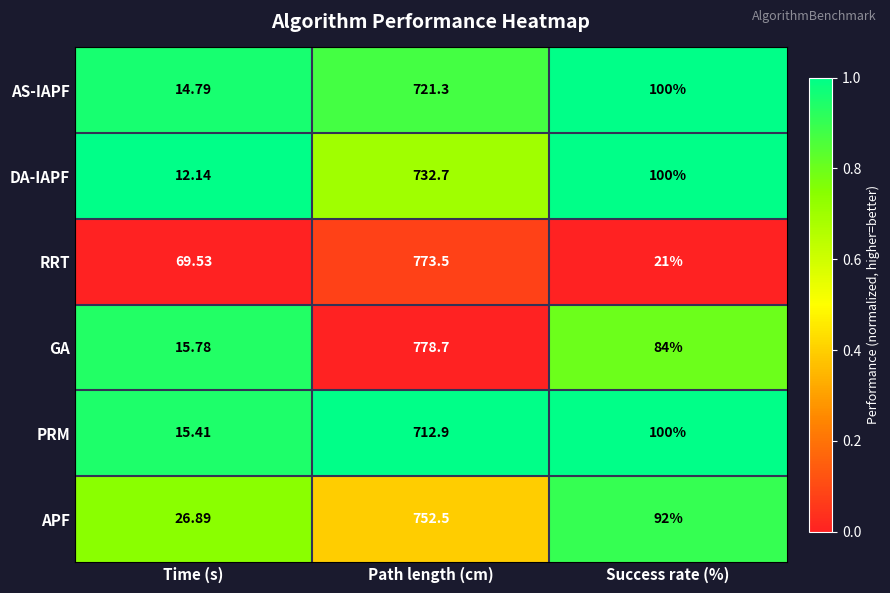

Which series has the largest total across all categories?

GA